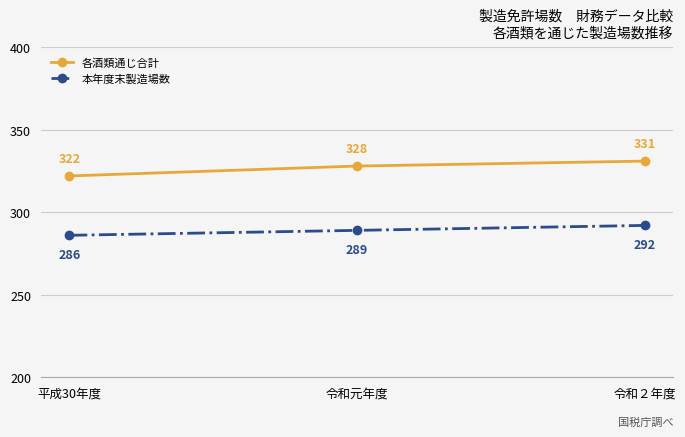

What is the difference between the highest and lowest values at 令和２年度?

39